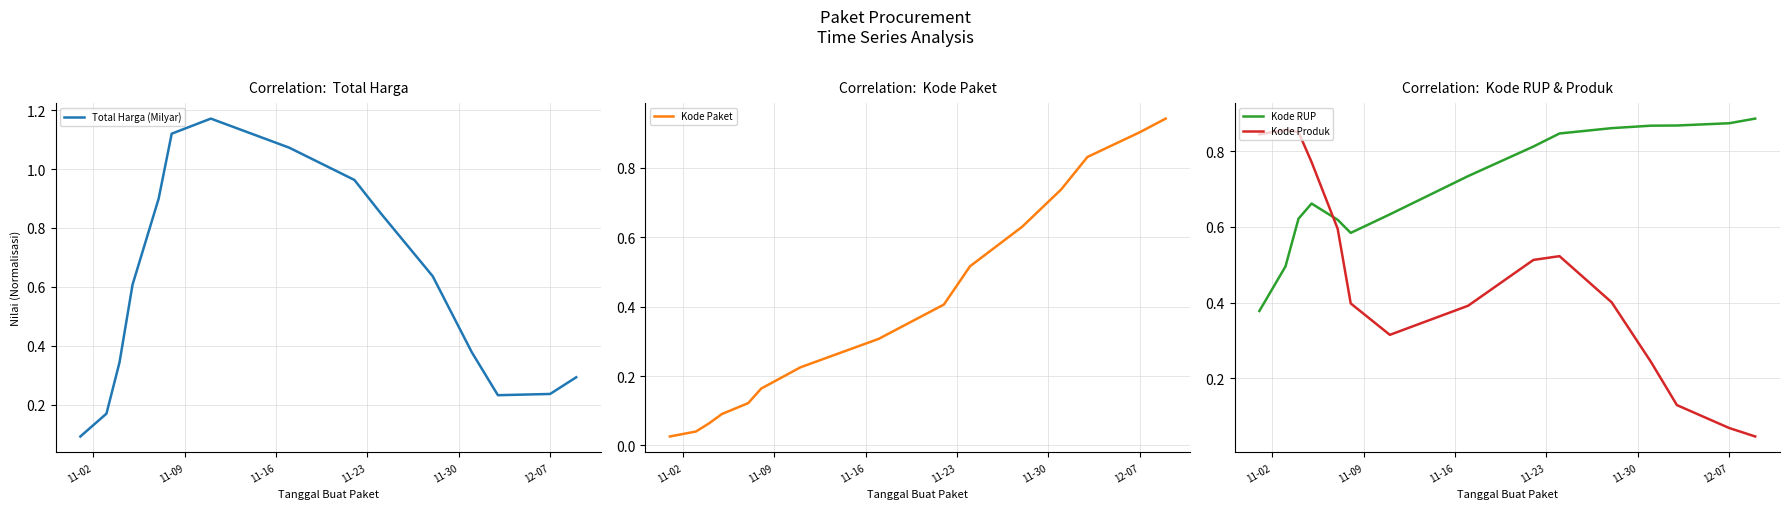

How many interior local peaks does the Total Harga (Milyar) series have?

1